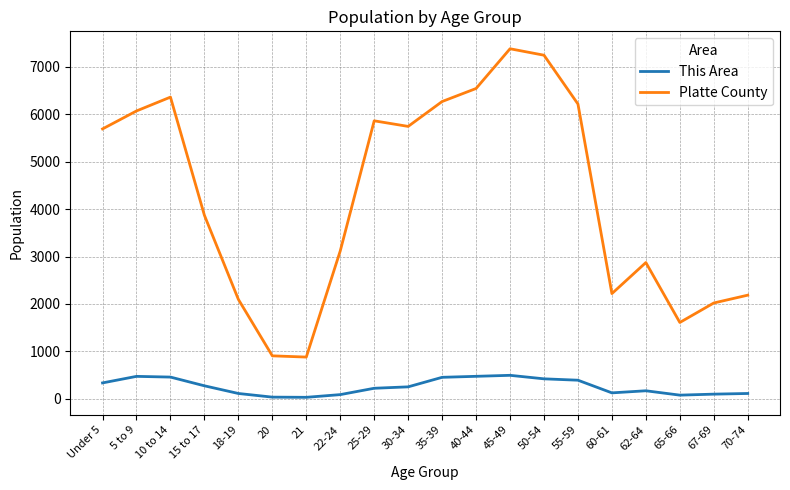

What is the difference between the maximum and minimum values in the Platte County series?

6504